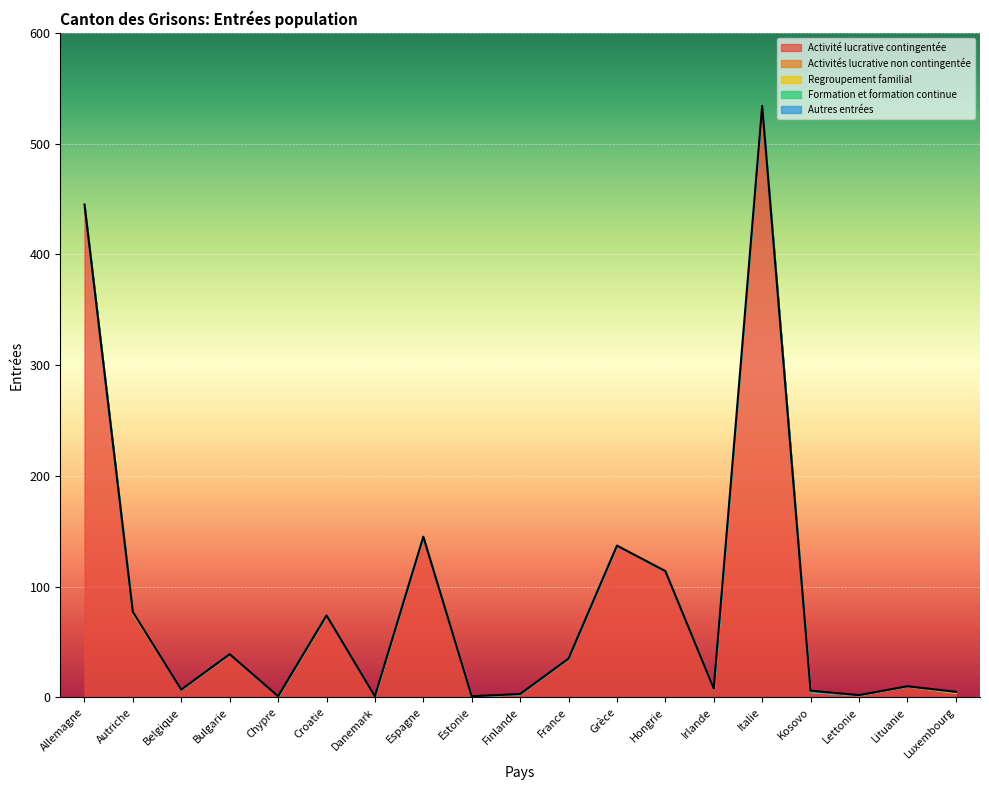

Is it true that Autres entrées equals -1 at Belgique?

False